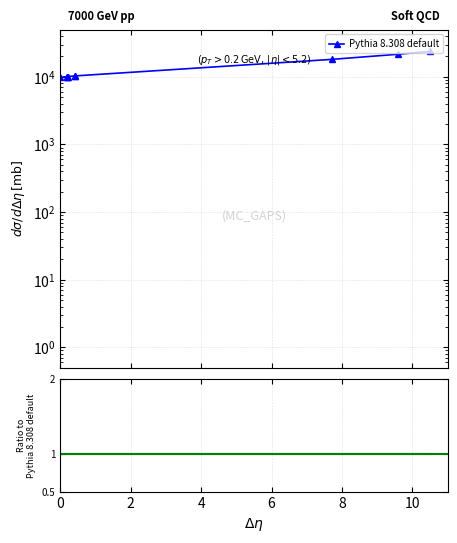

Is this an area chart (filled region under the line)?

No